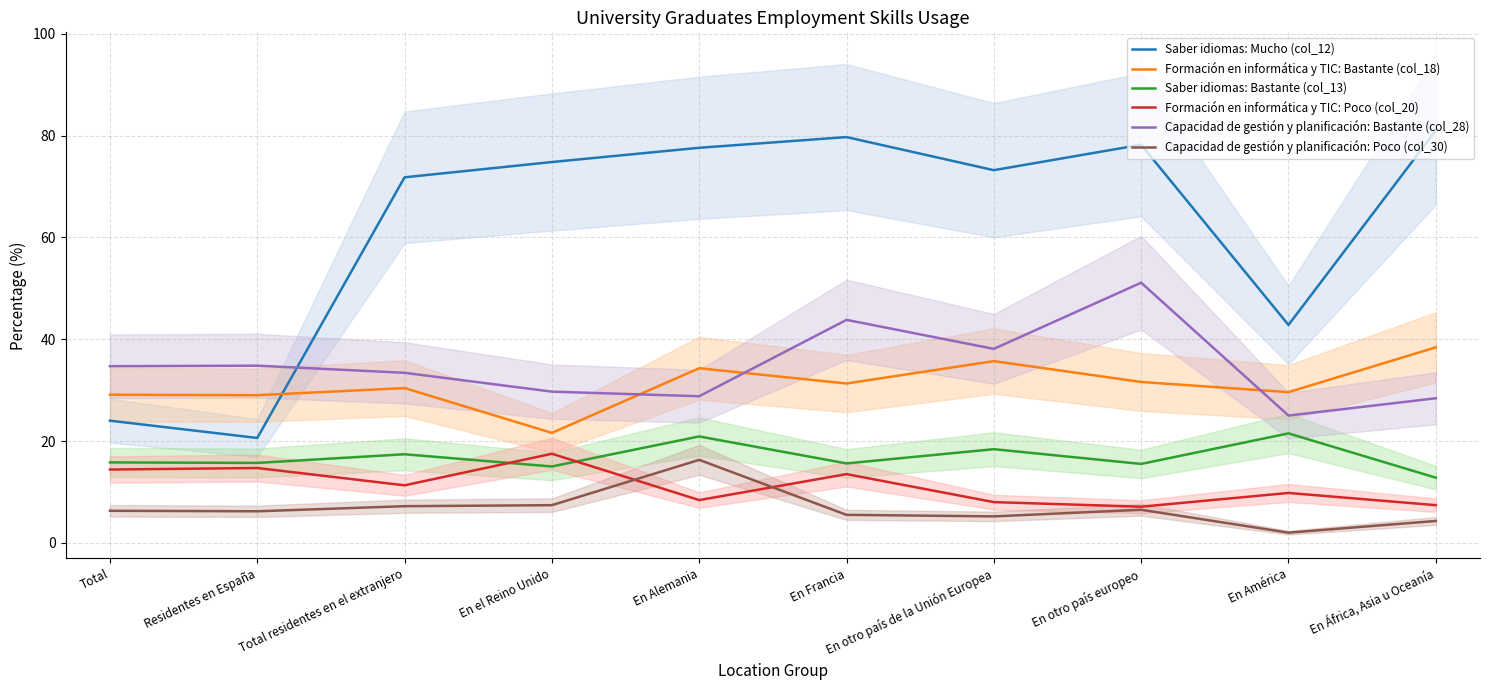

Rank the series at En otro país europeo from lowest to highest value.

Capacidad de gestión y planificación: Poco (col_30), Formación en informática y TIC: Poco (col_20), Saber idiomas: Bastante (col_13), Formación en informática y TIC: Bastante (col_18), Capacidad de gestión y planificación: Bastante (col_28), Saber idiomas: Mucho (col_12)